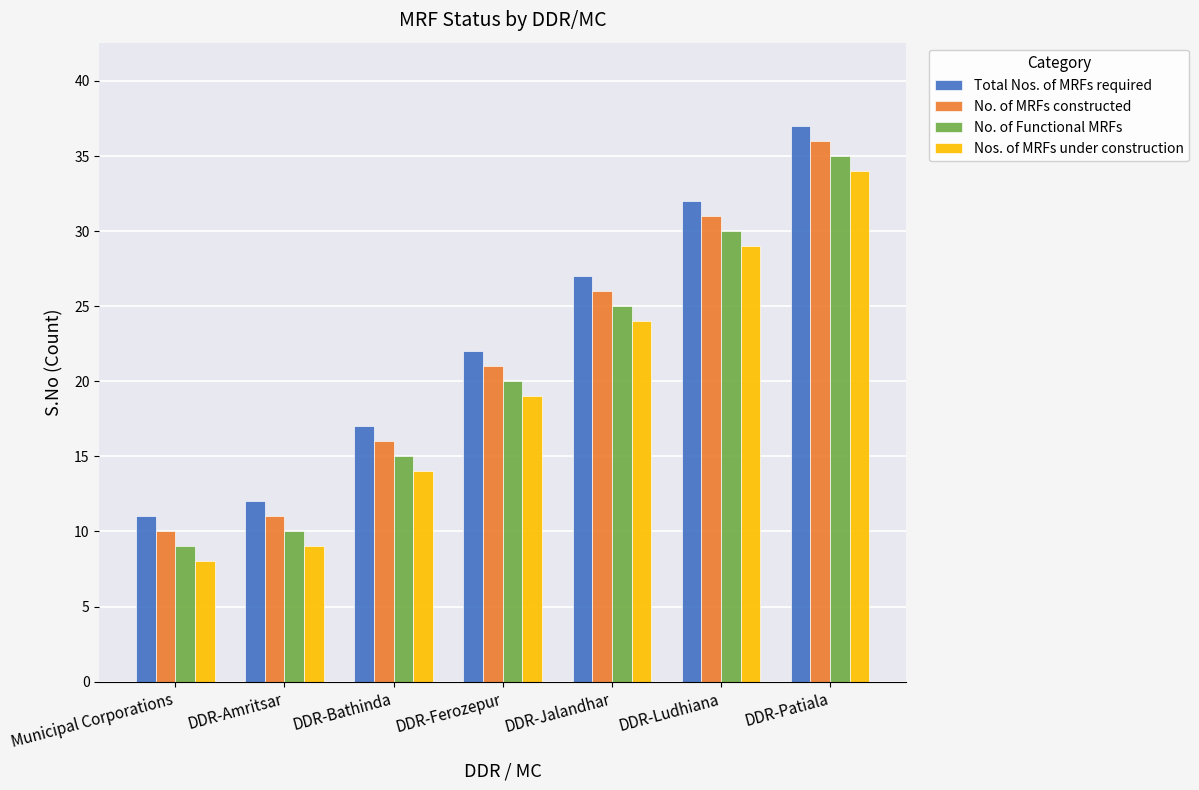

Read the No. of MRFs constructed value at DDR-Patiala, to the nearest 5.

35